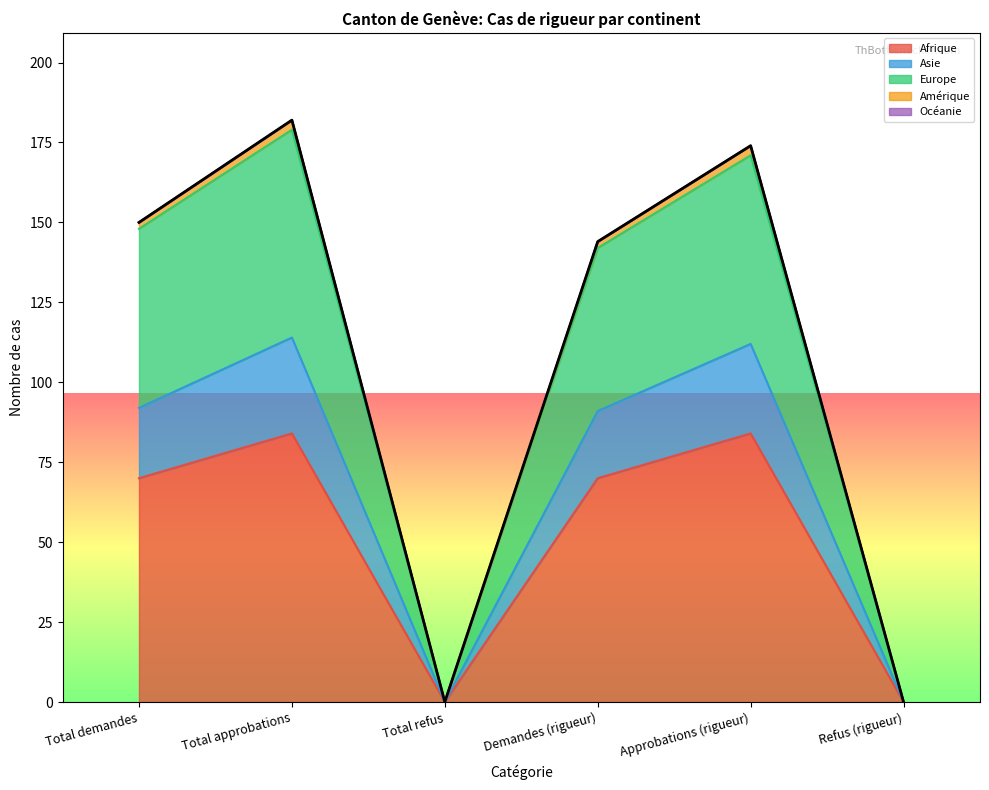

What is the spread (max minus min) of values at Total demandes?

80